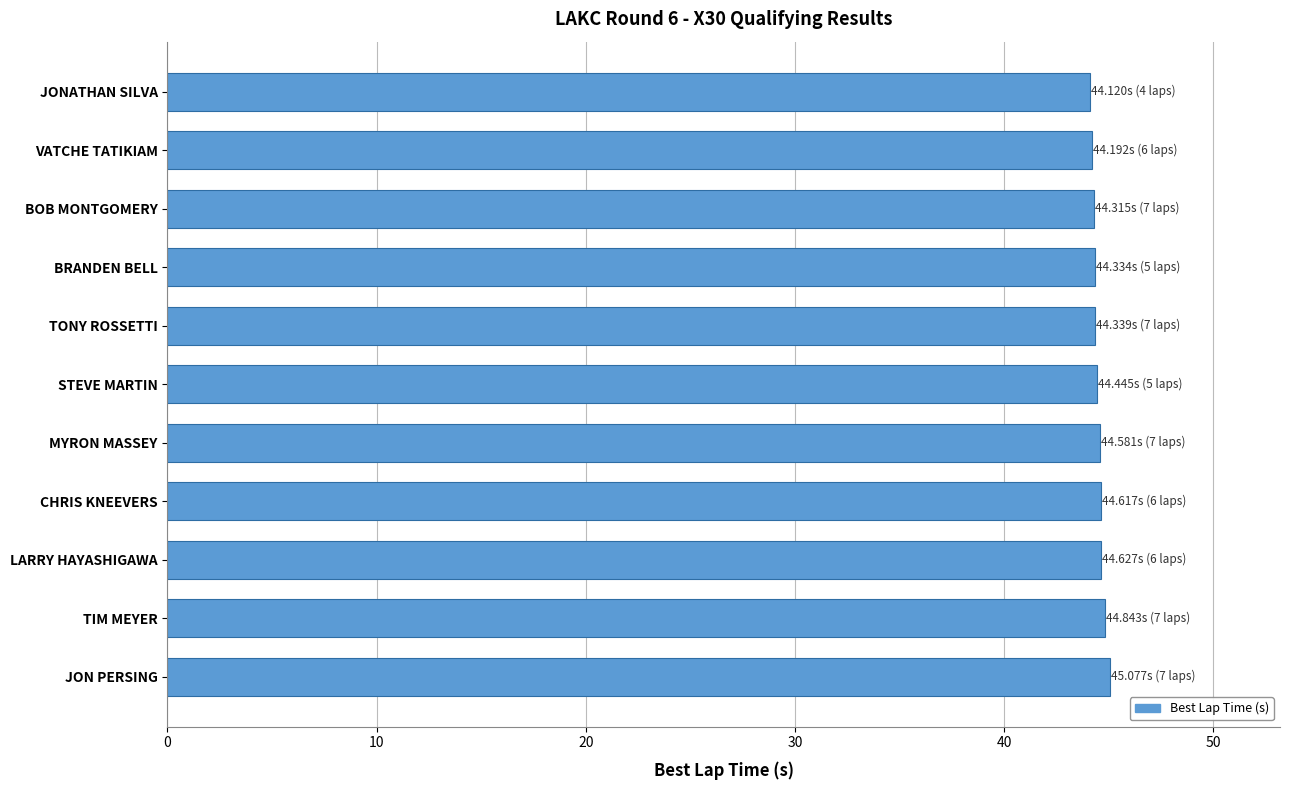

What is the ratio of the value at TONY ROSSETTI to the value at JON PERSING?

1.0